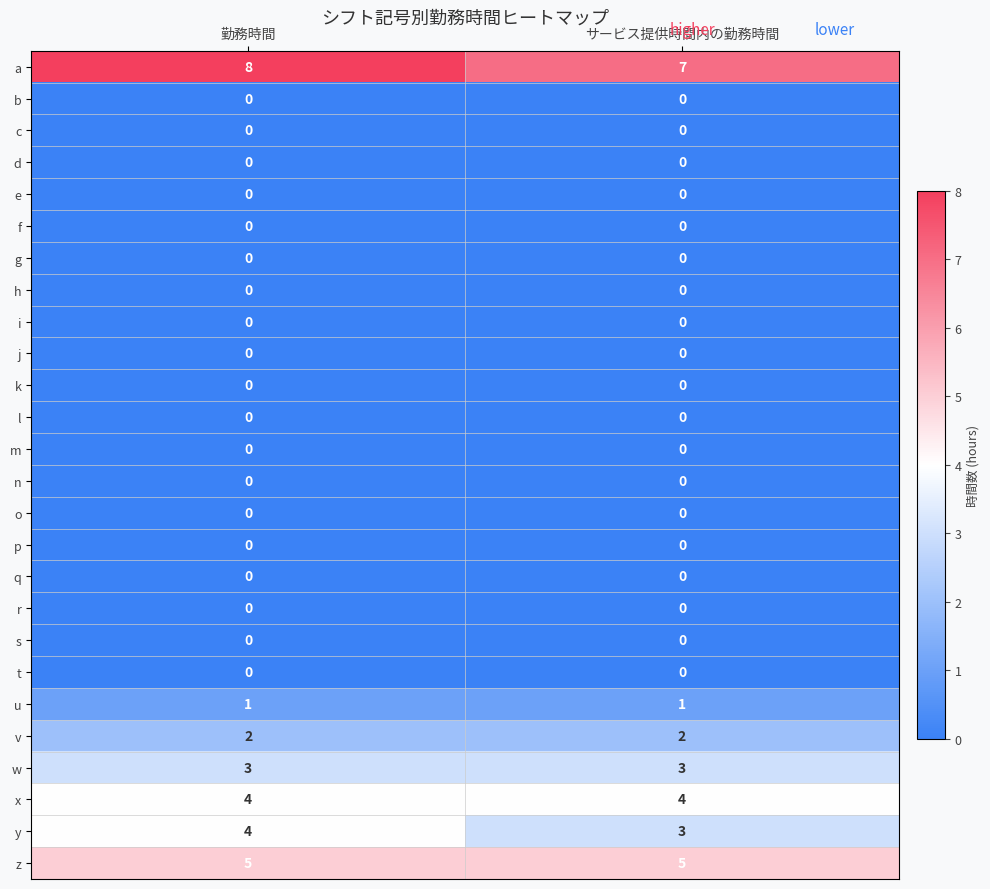

What is the greatest value displayed?

8